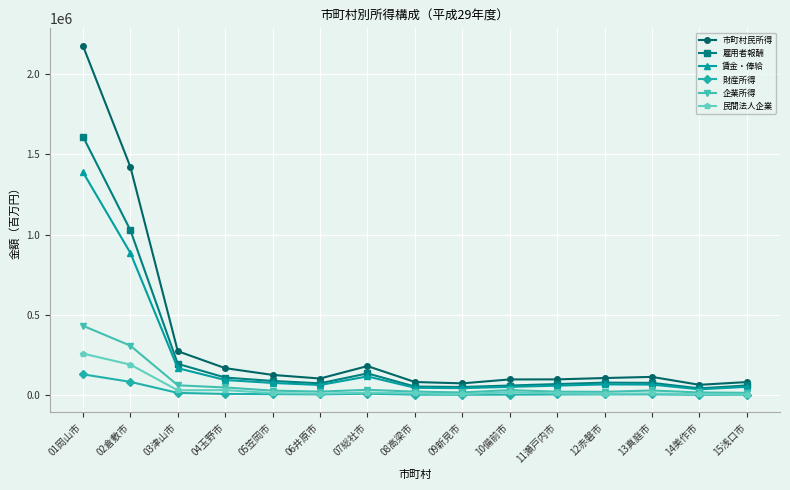

The 民間法人企業 series shows 12077 at 11瀬戸内市. True or false?

True